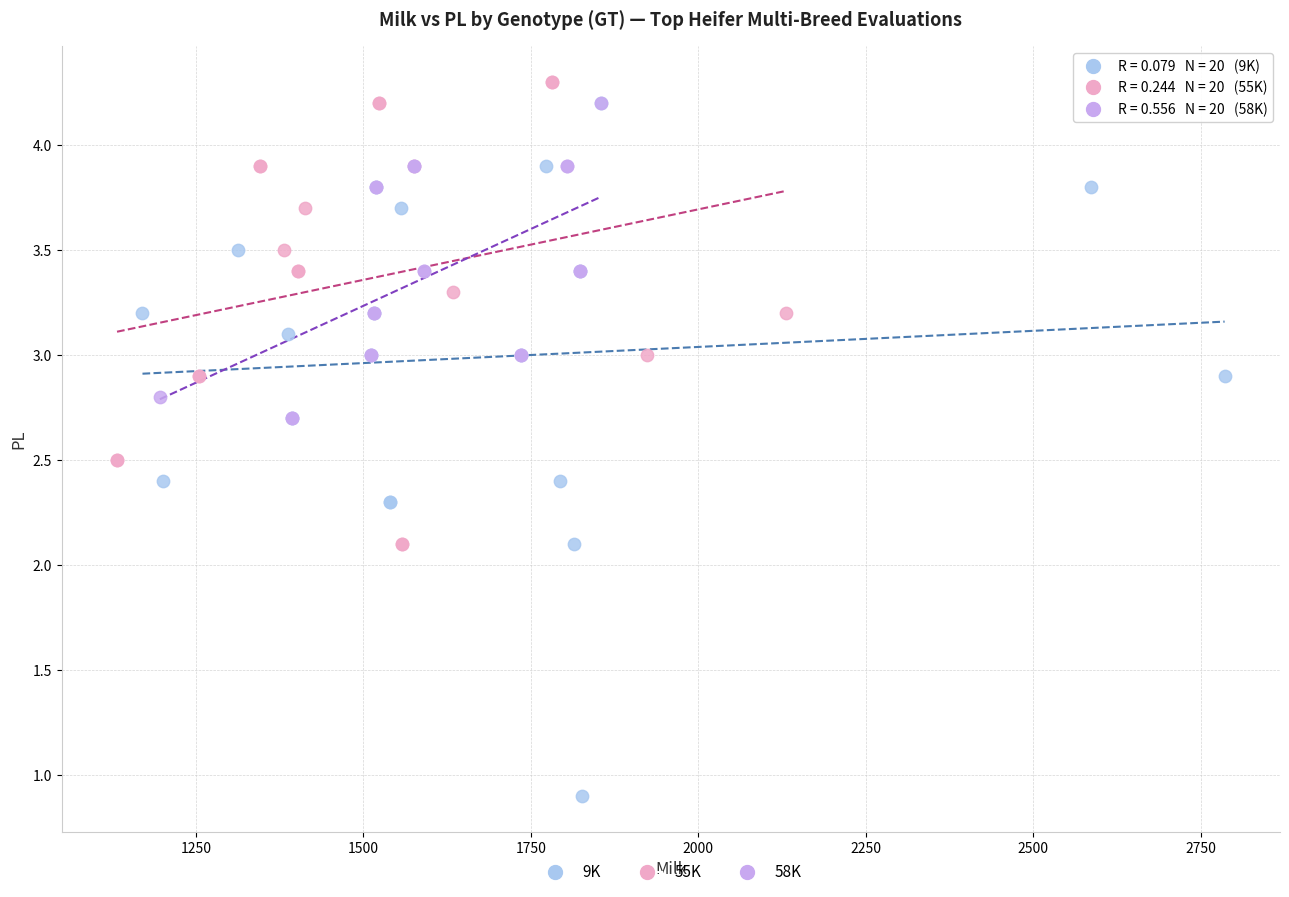

Which series reaches the maximum Y coordinate?

55K